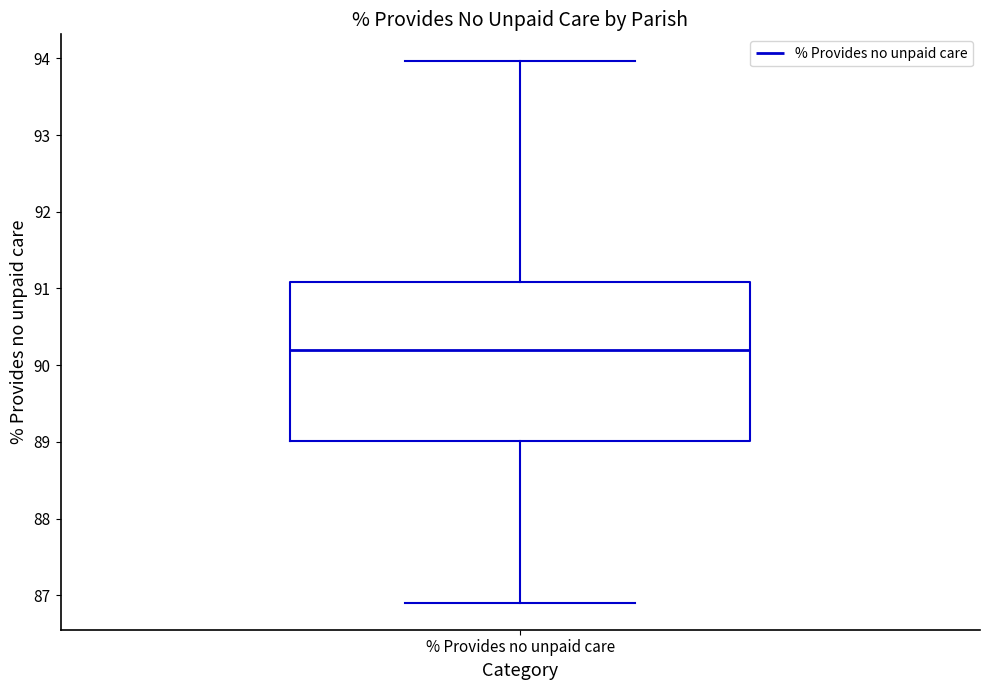

Read this box plot against the y-axis: the position of the median line, the range covered by the box, and the ends of both whiskers. The values are not printed on the chart, so give them approximately, as read against the axis.

median 90.2, box 89.0 to 91.1, whiskers 86.9 to 94.0